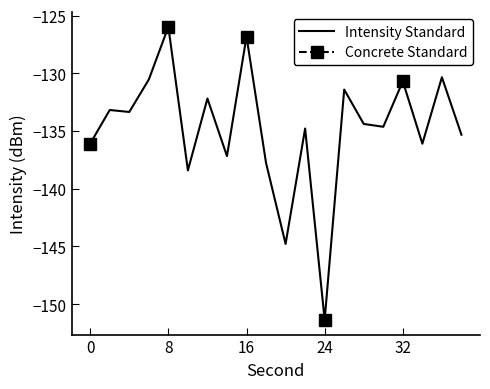

What is the maximum value shown in the chart?

-126.0